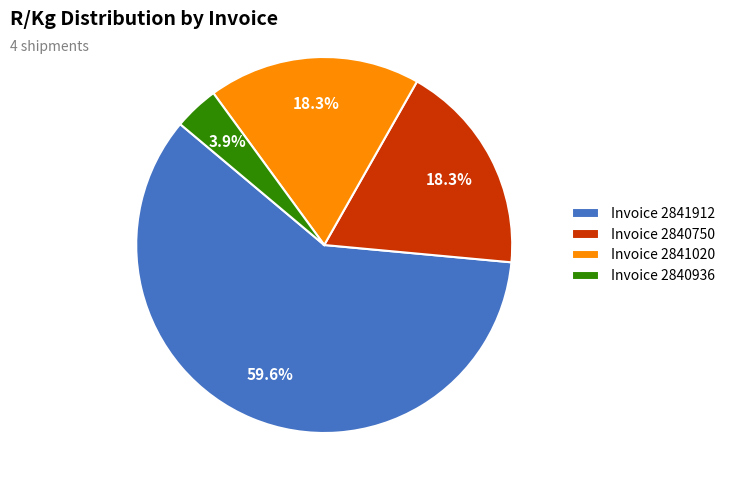

Is Invoice 2841912 the majority of the pie?

Yes